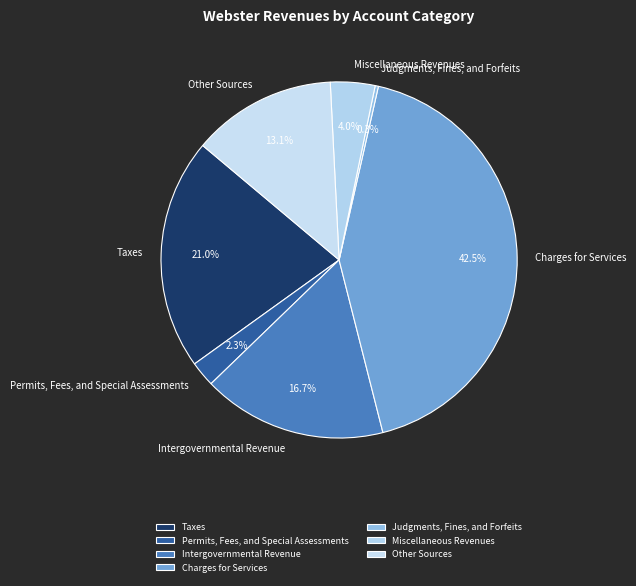

Between Permits, Fees, and Special Assessments and Taxes, which is larger?

Taxes